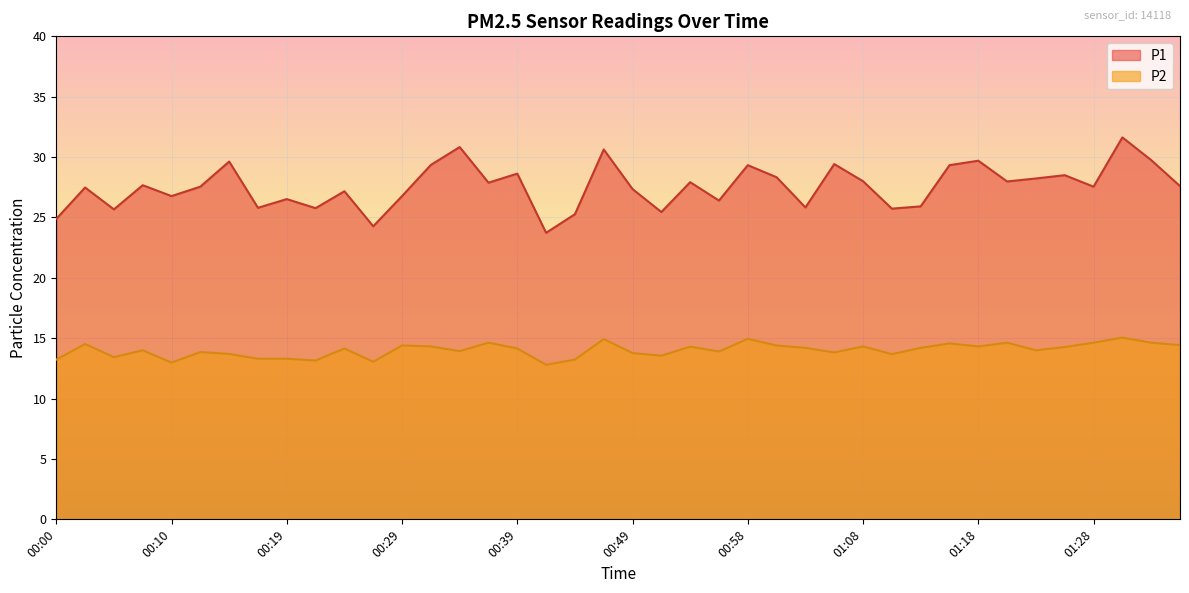

List the series in order of their overall mean, lowest first.

P2, P1